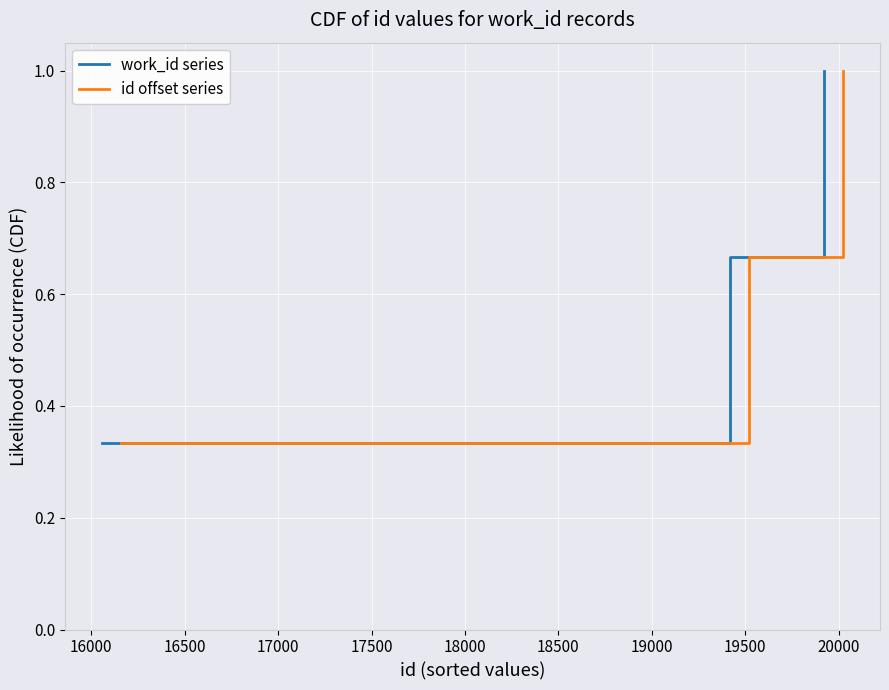

What is the highest value of the work_id series series?

1.0